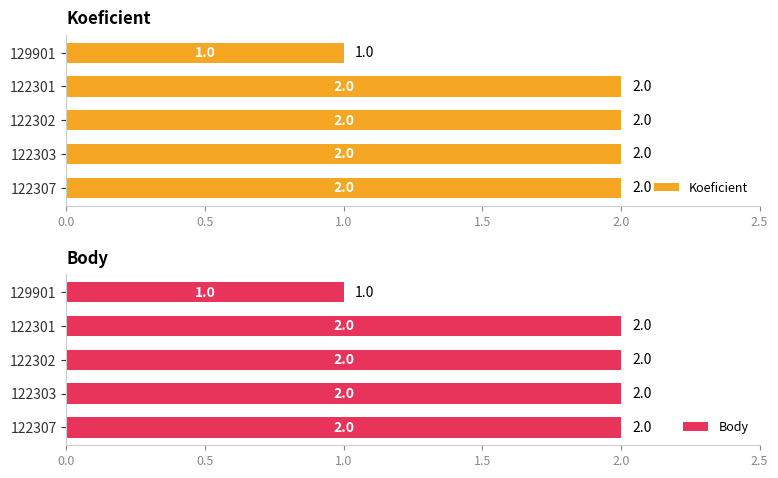

What are all the series names shown in the legend?

Koeficient, Body